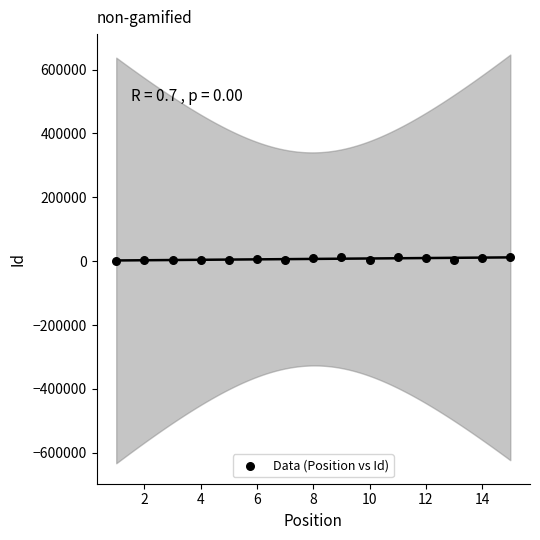

What is the range of X values (max minus min)?

14